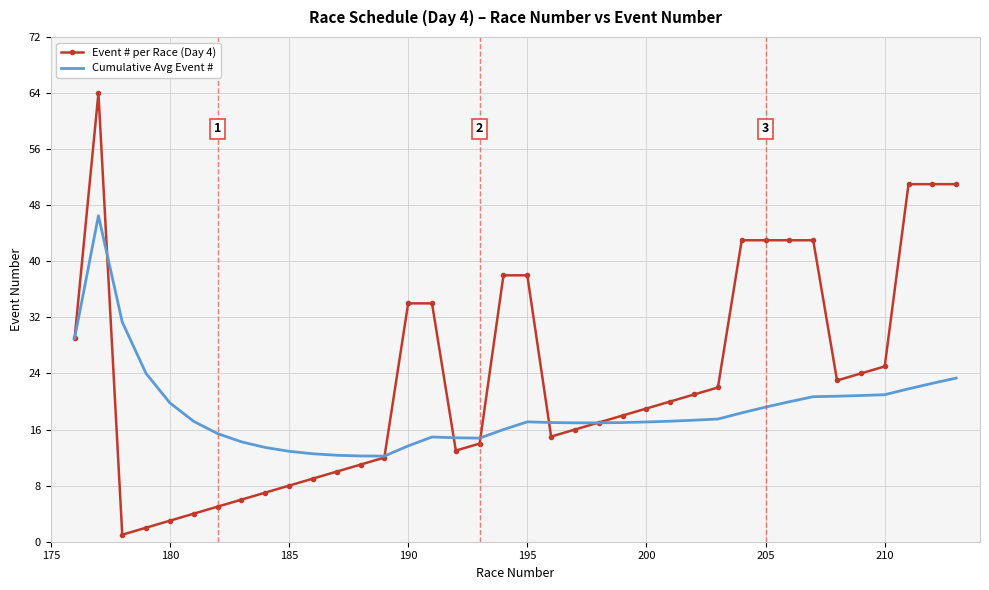

True or false: Event # per Race (Day 4) and Cumulative Avg Event # cross at least once.

True